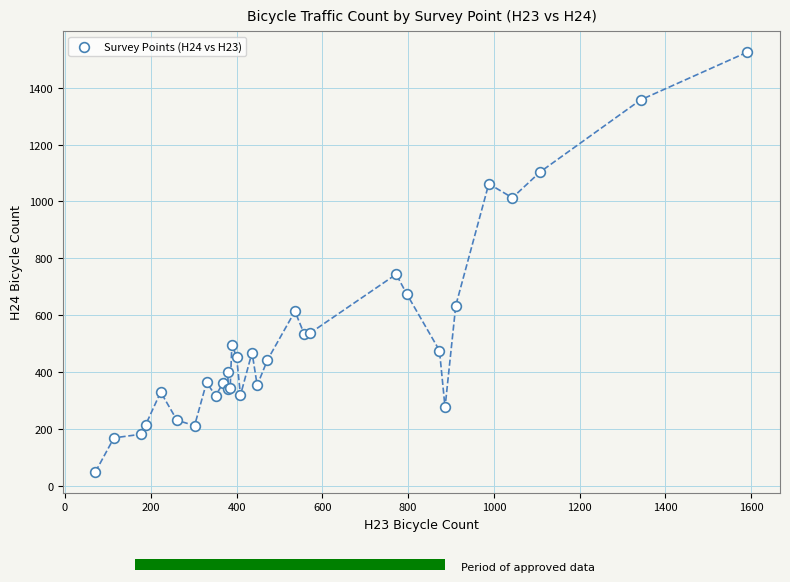

What Y value in the scatter plot is closest to 787?

744